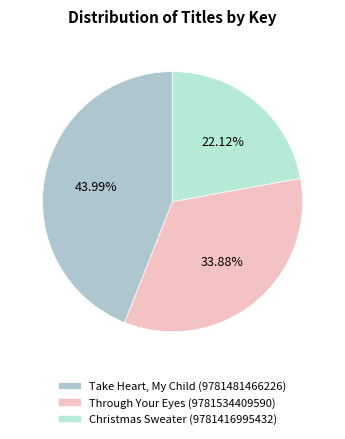

How much of the chart is everything except Take Heart, My Child (9781481466226)?

56.0%